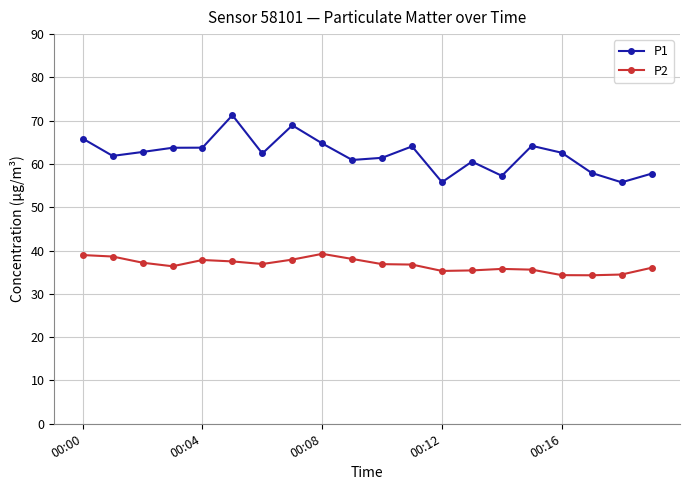

Rank the series by their maximum value, from highest to lowest.

P1, P2